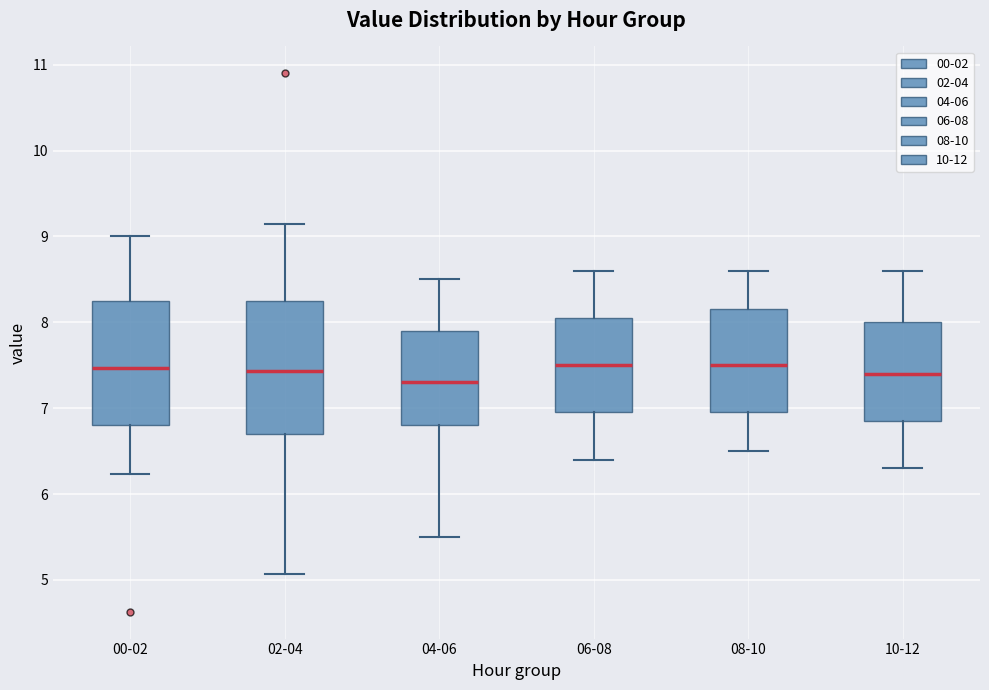

Reading left to right, read every box against the y-axis: the position of its median line, the range the box covers, and the ends of its whiskers. The values are not printed on the chart, so give them approximately, as read against the axis.

00-02: median 7.5, box 6.8 to 8.2, whiskers 6.2 to 9.0
02-04: median 7.4, box 6.7 to 8.3, whiskers 5.1 to 9.2
04-06: median 7.3, box 6.8 to 7.9, whiskers 5.5 to 8.5
06-08: median 7.5, box 7.0 to 8.1, whiskers 6.4 to 8.6
08-10: median 7.5, box 7.0 to 8.2, whiskers 6.5 to 8.6
10-12: median 7.4, box 6.9 to 8.0, whiskers 6.3 to 8.6